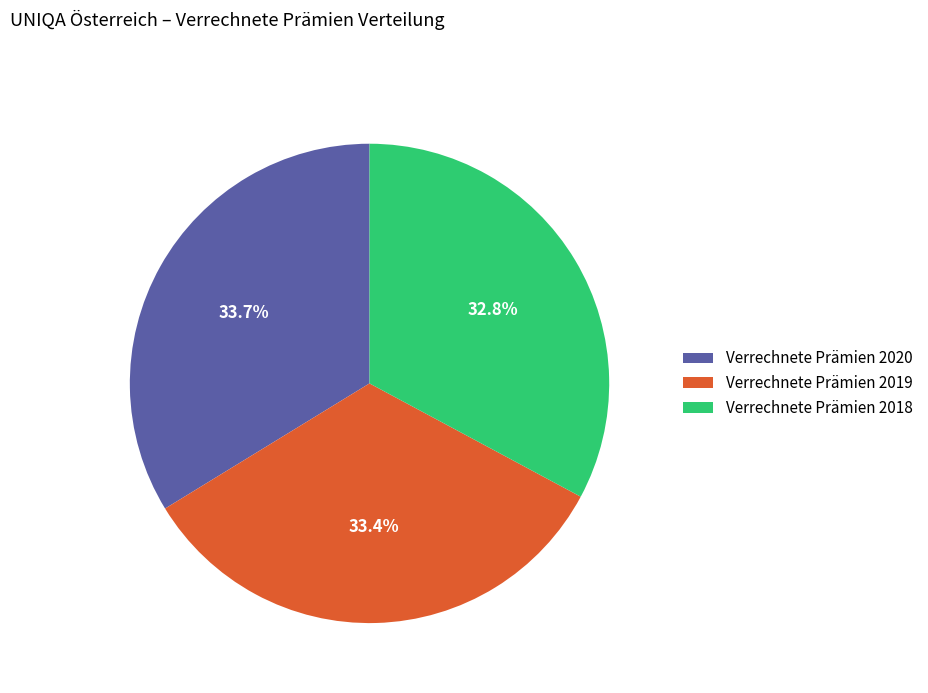

How many segments does this pie chart have?

3